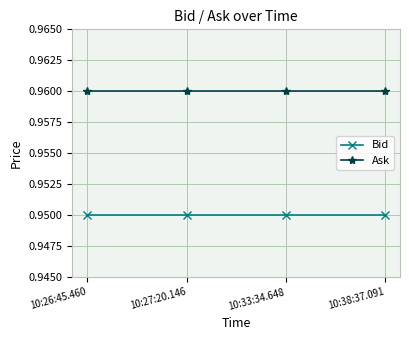

True or false: Ask has more than 2 points higher than both neighbors.

False